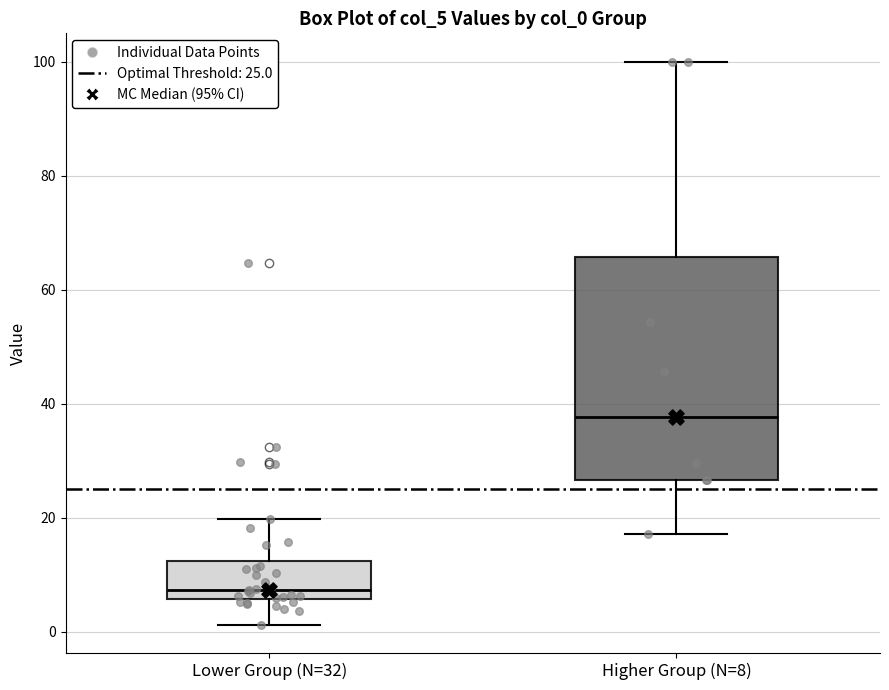

Where does the upper whisker of the box for Higher Group (N=8) end on the y-axis? The values are not printed on the chart, so give them approximately, as read against the axis.

100